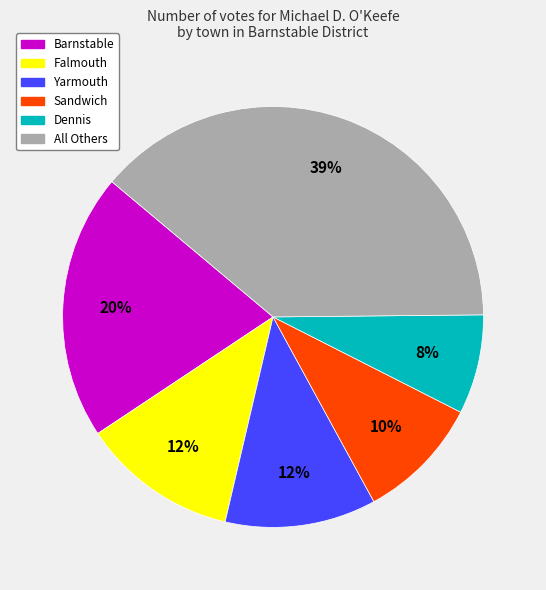

Is there a majority slice in this chart?

No